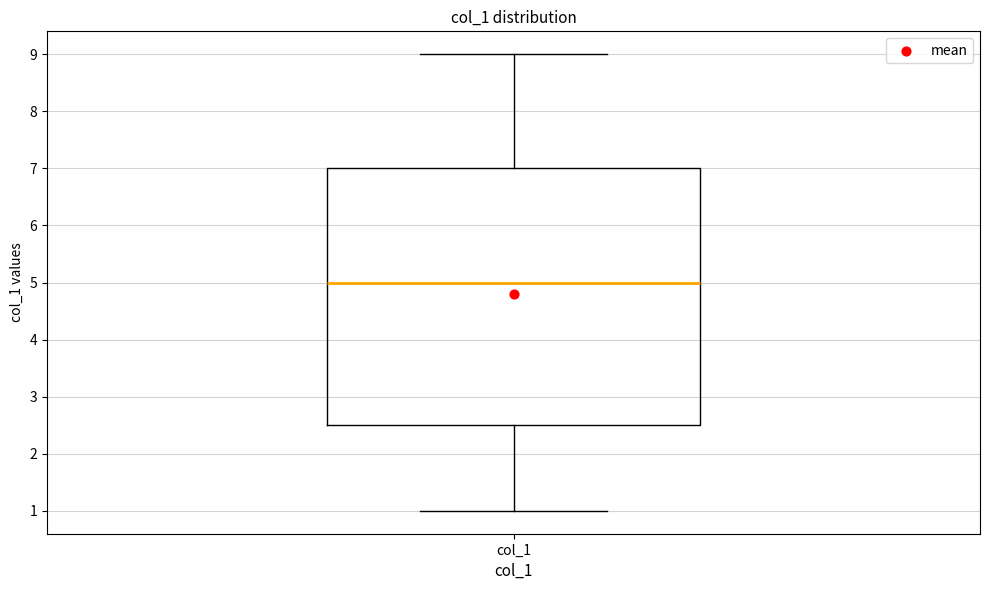

Read this box plot against the y-axis: the position of the median line, the range covered by the box, and the ends of both whiskers. The values are not printed on the chart, so give them approximately, as read against the axis.

median 5.0, box 2.5 to 7.0, whiskers 1.0 to 9.0